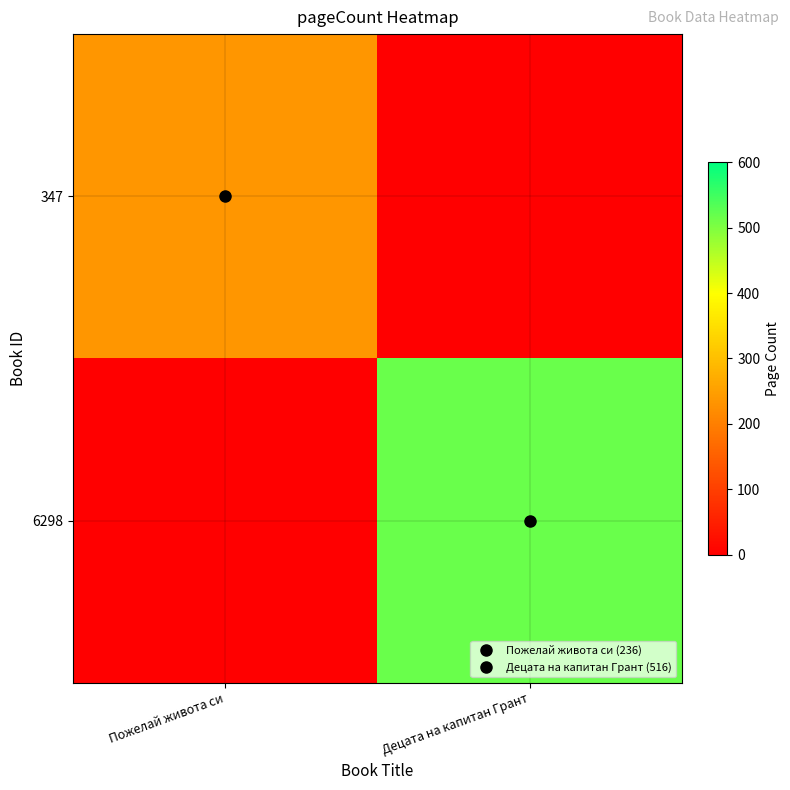

List the series in order of their overall mean, lowest first.

347, 6298